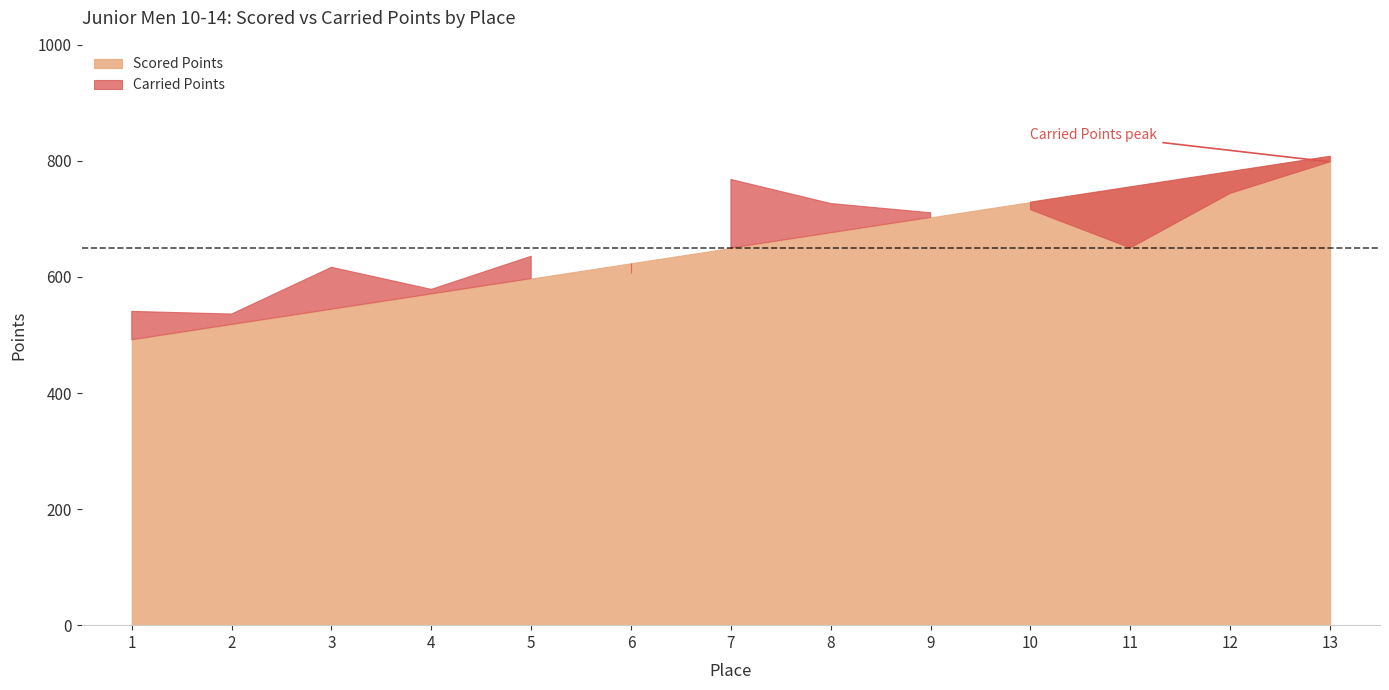

What is the value of the Carried Points point at the 11th from the left?

650.0